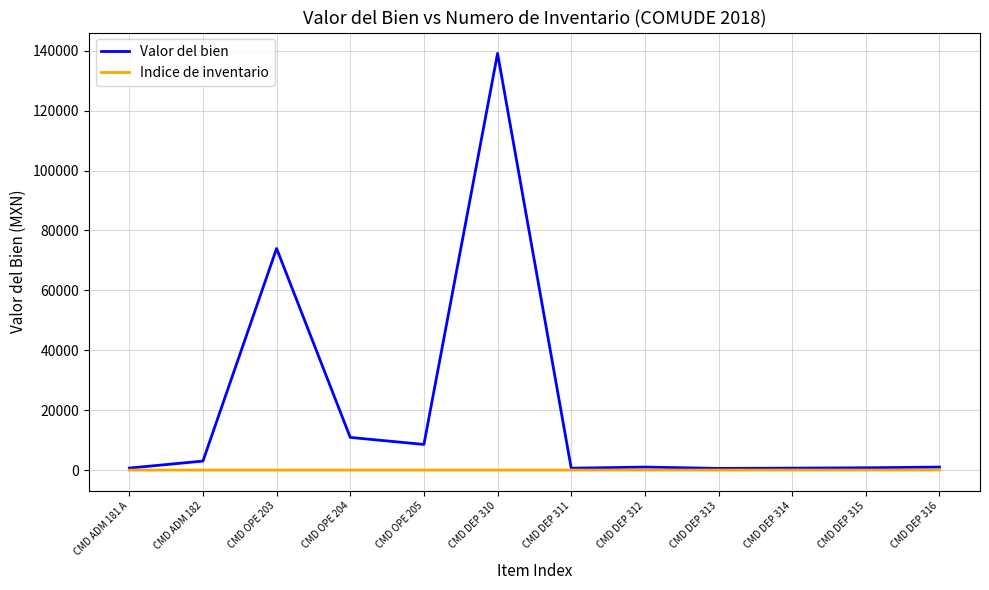

At which label does Valor del bien first exceed 999?

CMD ADM 182